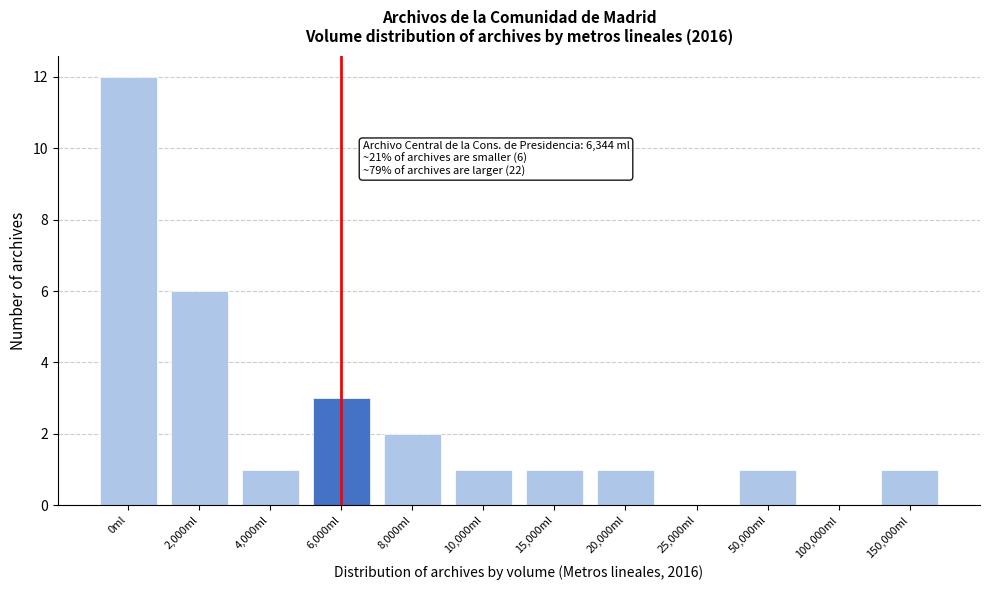

Reading right to left, what are all the values shown in this chart?

150,000ml=1	100,000ml=0	50,000ml=1	25,000ml=0	20,000ml=1	15,000ml=1	10,000ml=1	8,000ml=2	6,000ml=3	4,000ml=1	2,000ml=6	0ml=12